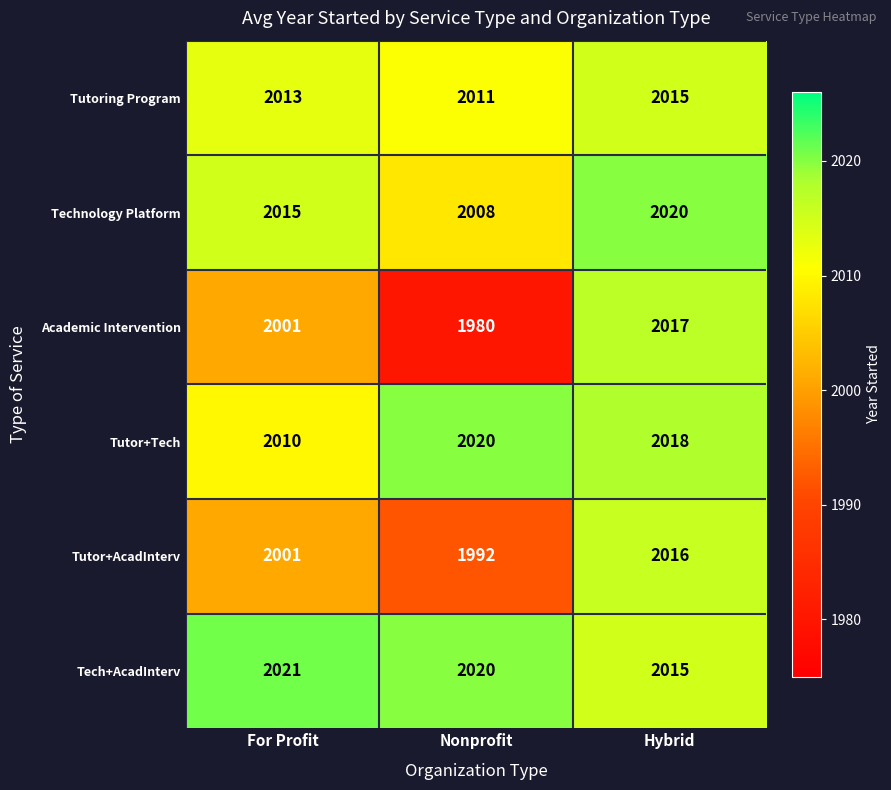

At how many categories does at least one series exceed 1996?

3